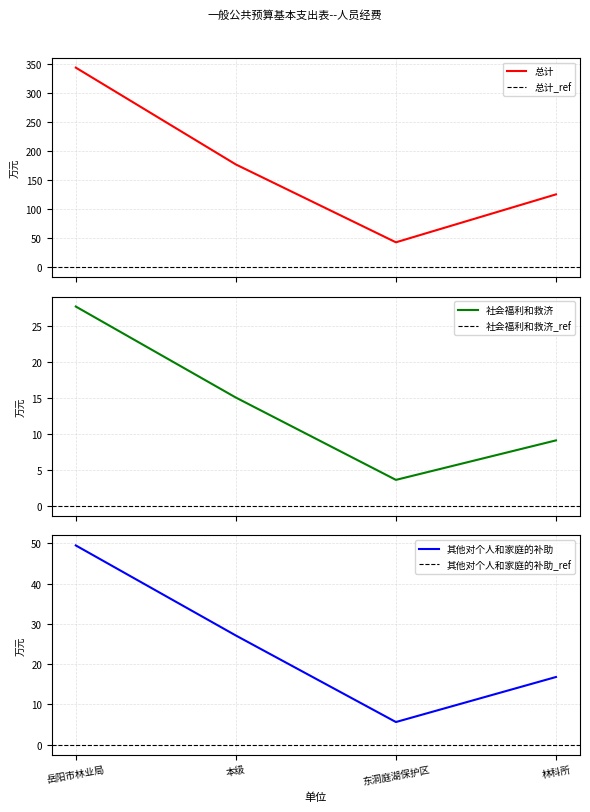

Count the number of categories in the chart.

4